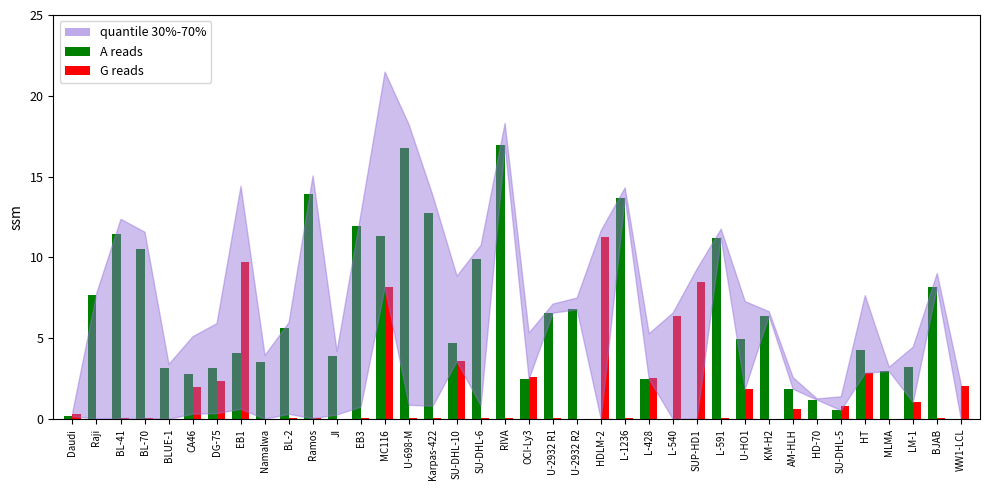

What is the spread (max minus min) of values at HDLM-2?

11.3